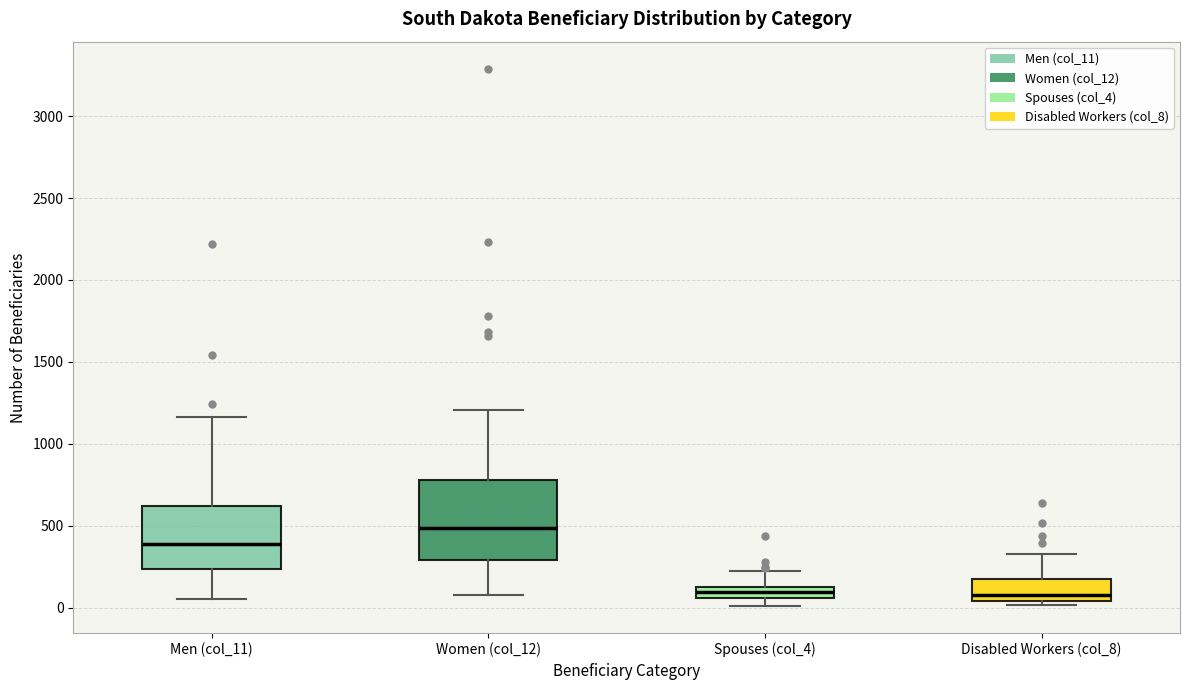

Which box is the tallest, from its lower edge to its upper edge?

Women (col_12)